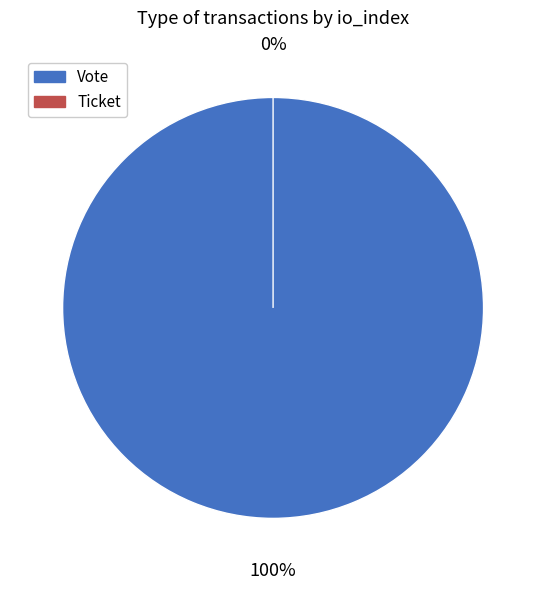

What percentage is the Vote slice, to the nearest percent?

100%